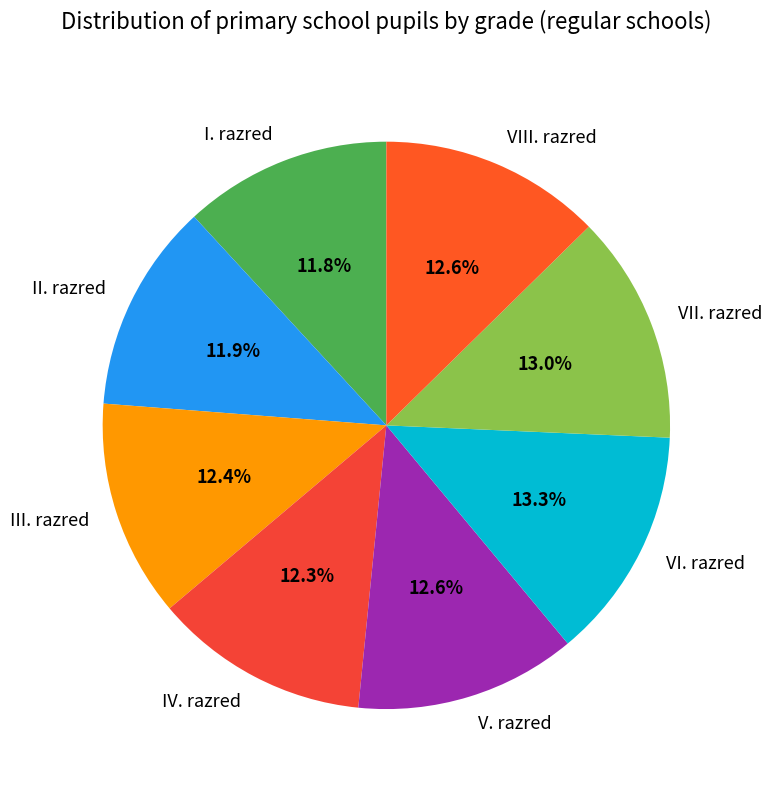

What is the ratio of the value at I. razred to the value at II. razred?

1.0